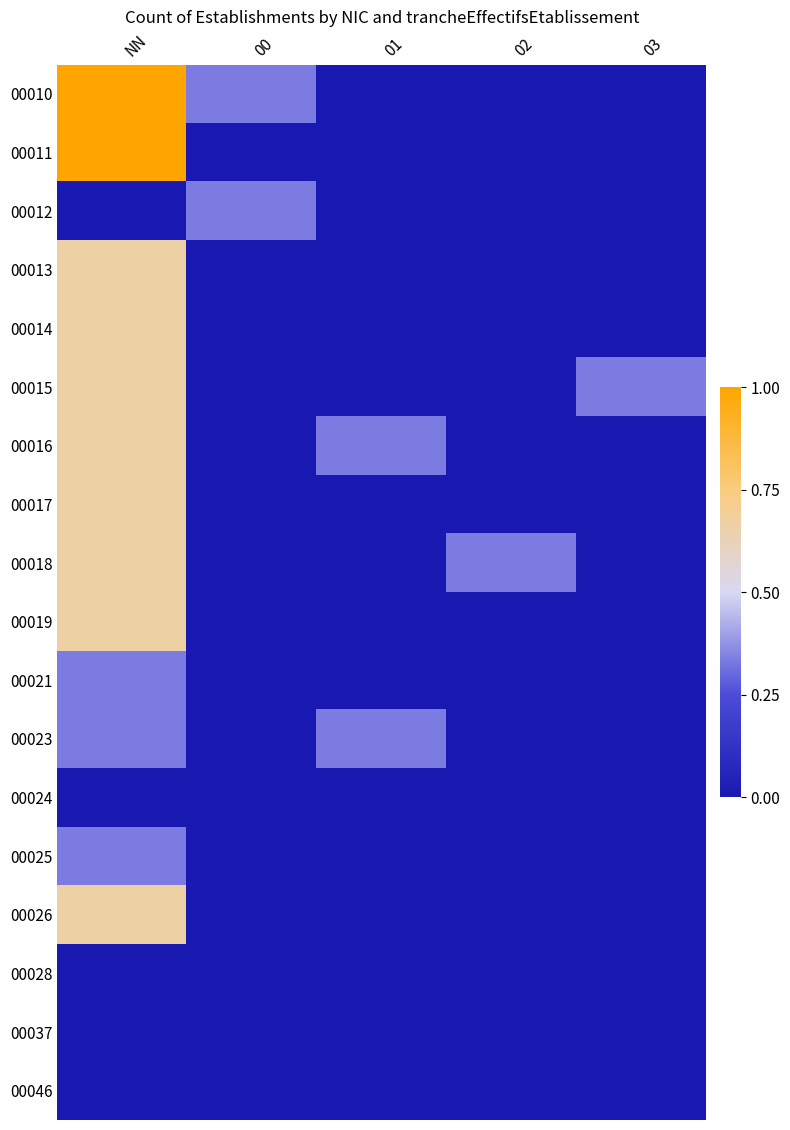

How many data points does each series have?

5